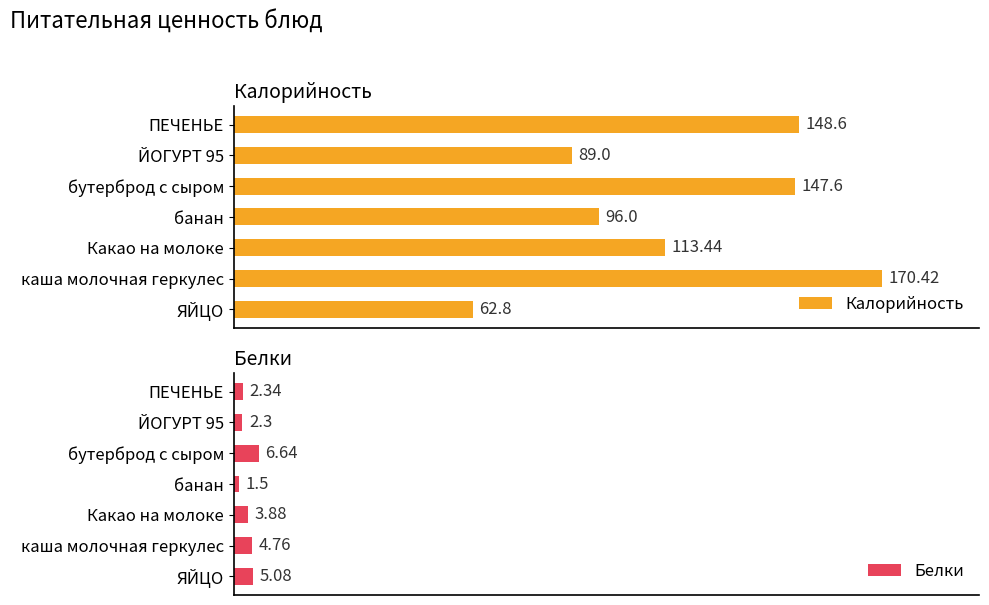

What is the difference between the maximum and minimum values in the Калорийность series?

107.6